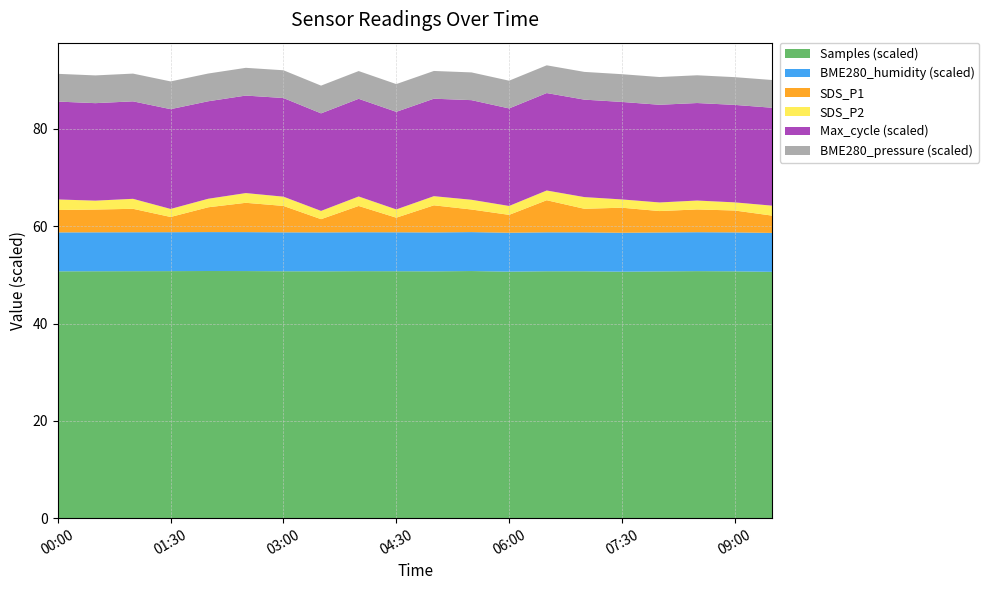

The value of Samples (scaled) at 01:30 is 50.8. True or false?

True